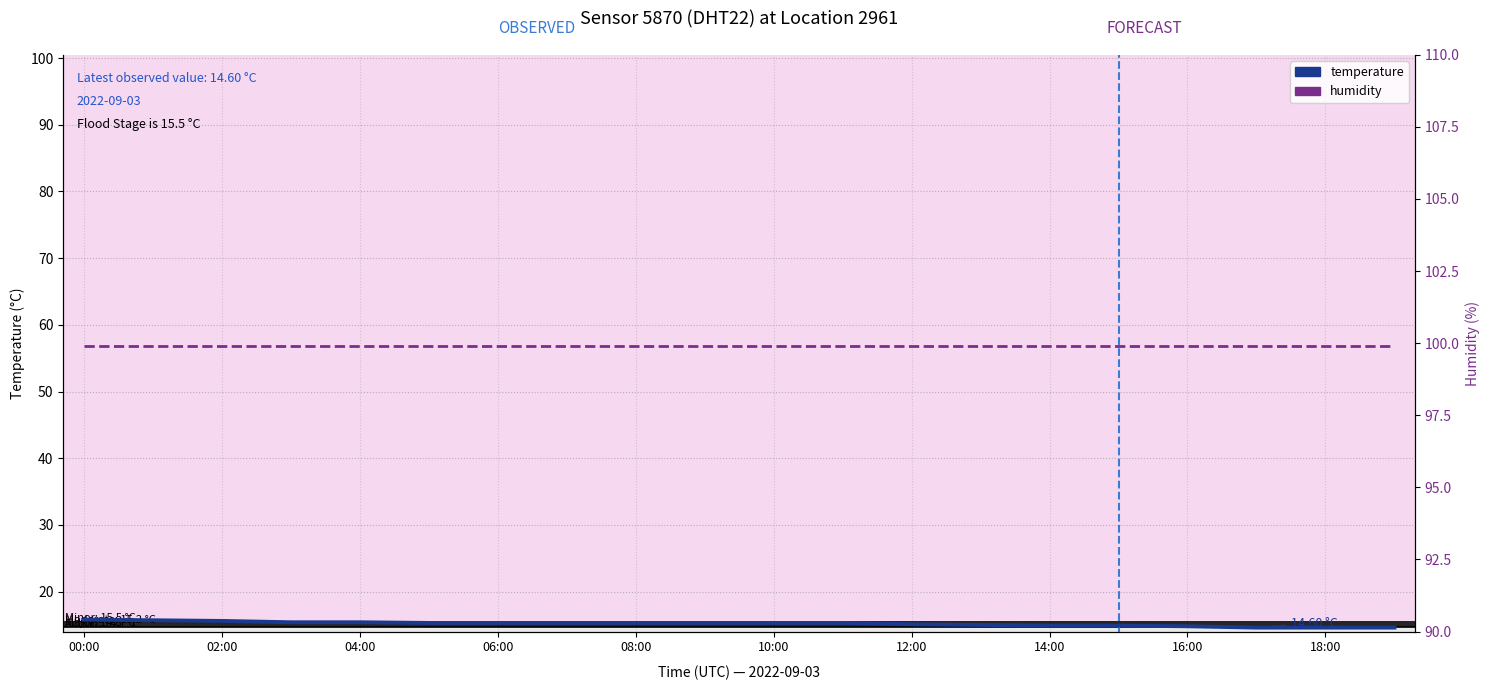

Is the value of temperature at 06:00 greater than the value of humidity at 06:00?

No